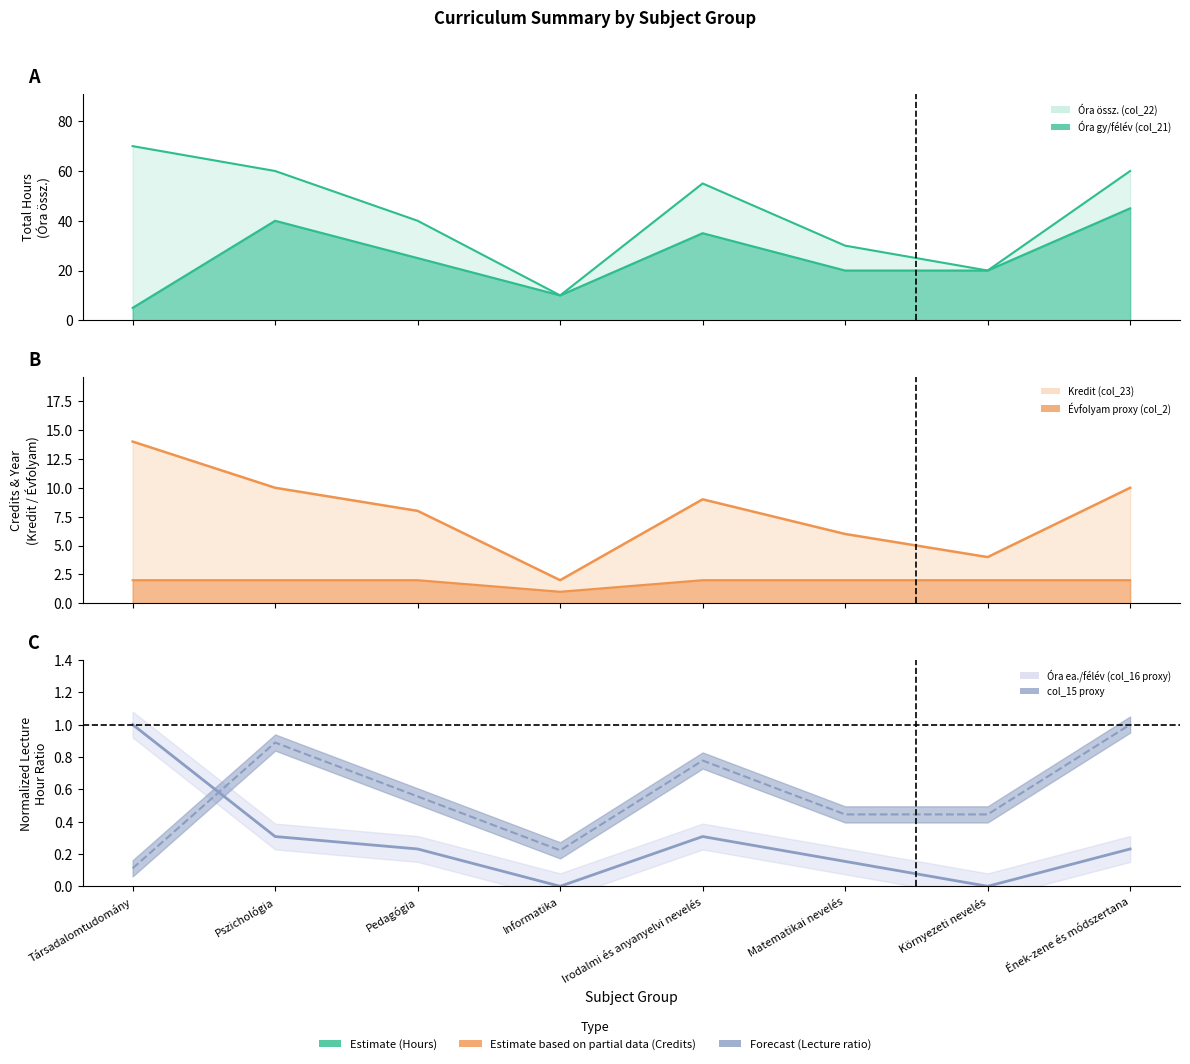

How many values in the Kredit (col_23) series exceed 9?

3